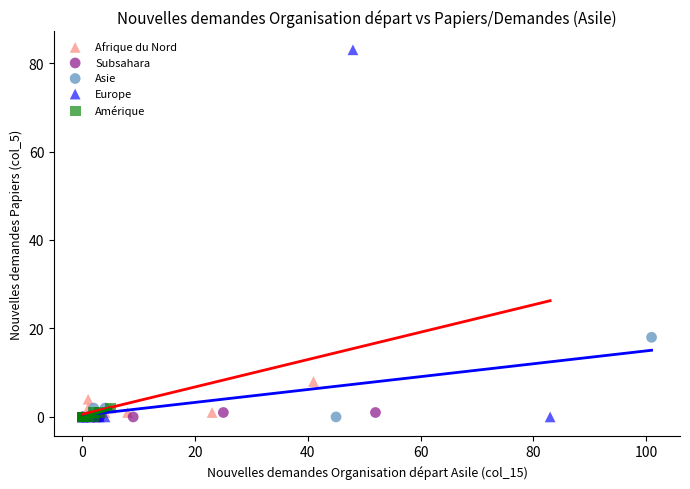

Which series reaches the maximum Y coordinate?

Europe